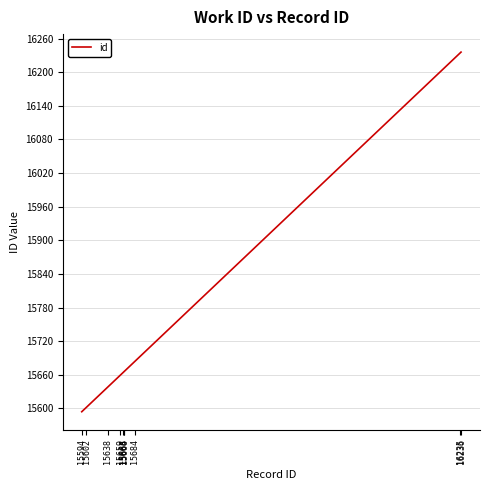

Reading right to left, extract all data points from this chart.

16236=16236	16235=16235	15684=15684	15666=15666	15665=15665	15664=15664	15659=15659	15638=15638	15602=15602	15594=15594